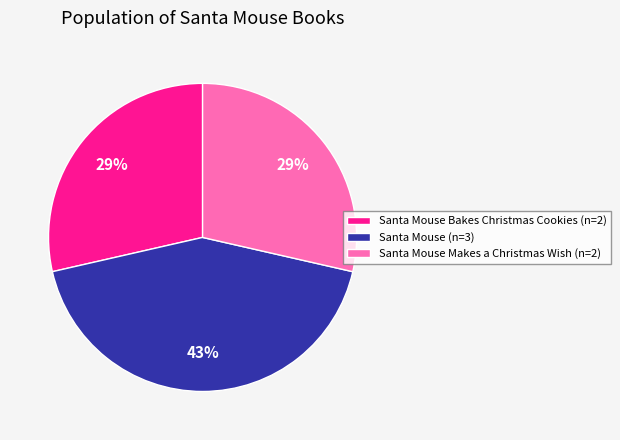

How many segments does this pie chart have?

3